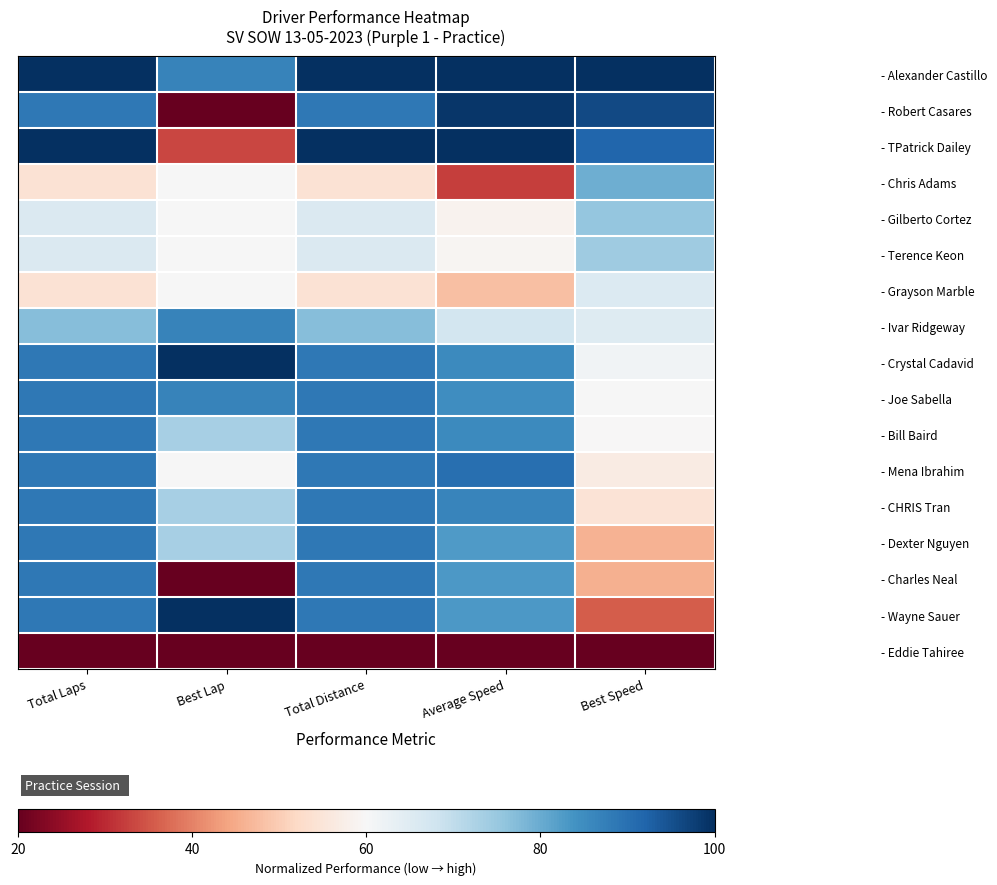

Which series changed the most between Total Laps and Average Speed?

- Chris Adams